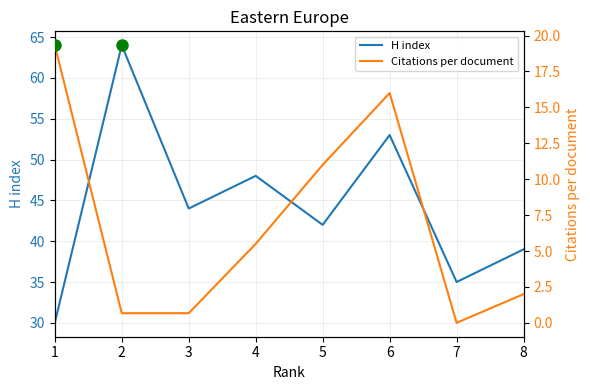

At which label is Citations per document closest to 9?

5